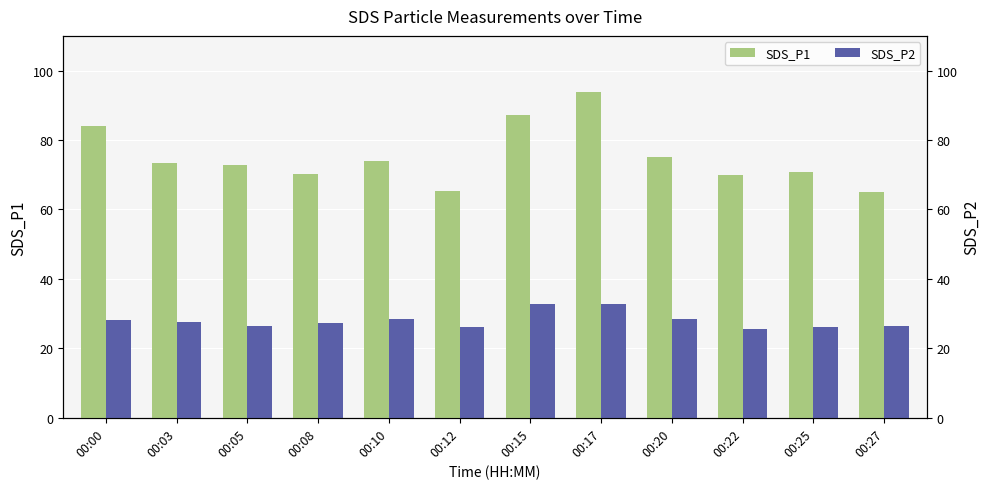

Rank the series by their average value, from lowest to highest.

SDS_P2, SDS_P1